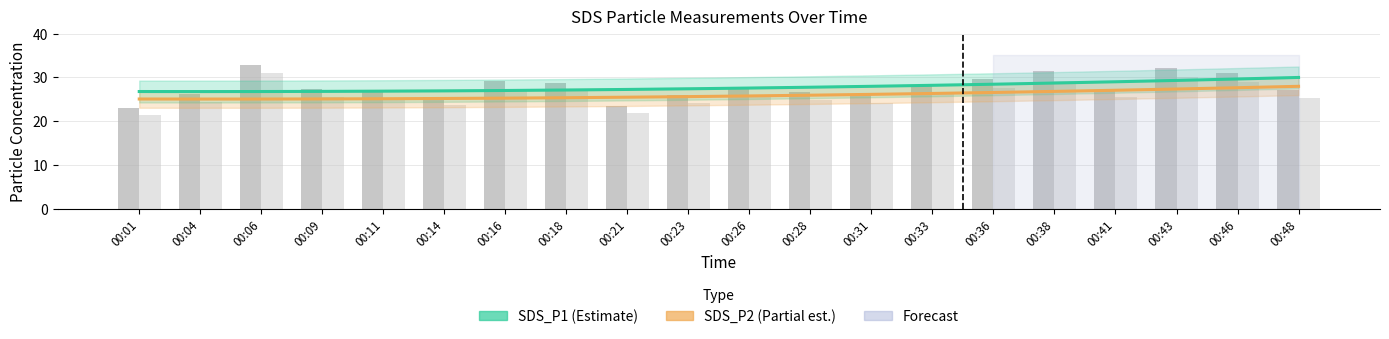

Is the value of SDS_P1 trend (Estimate) at 00:18 greater than the value of SDS_P2 raw at 00:33?

Yes